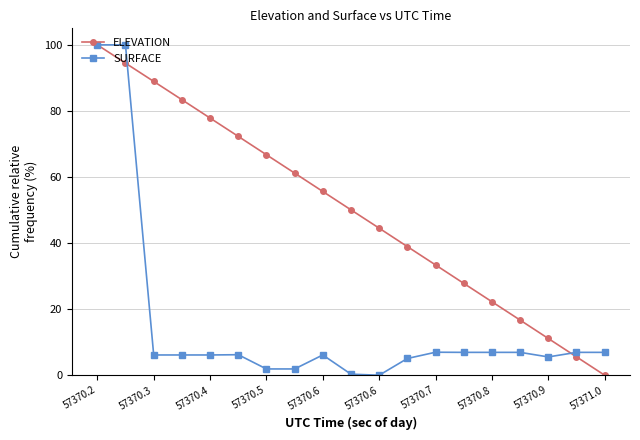

What is the greatest value displayed?

100.0